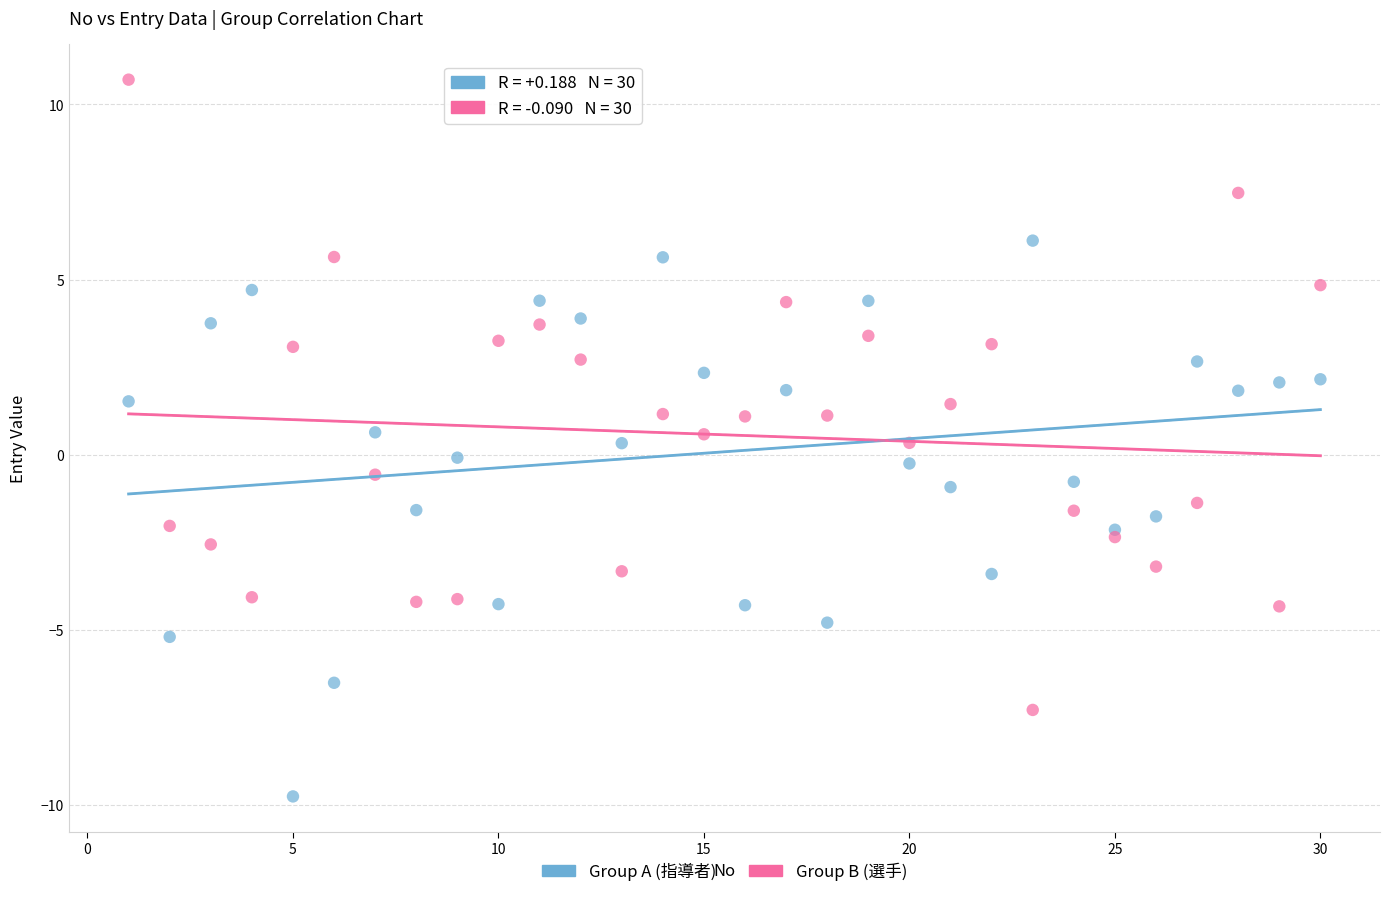

Which series contains the highest Y value?

Group B (選手)